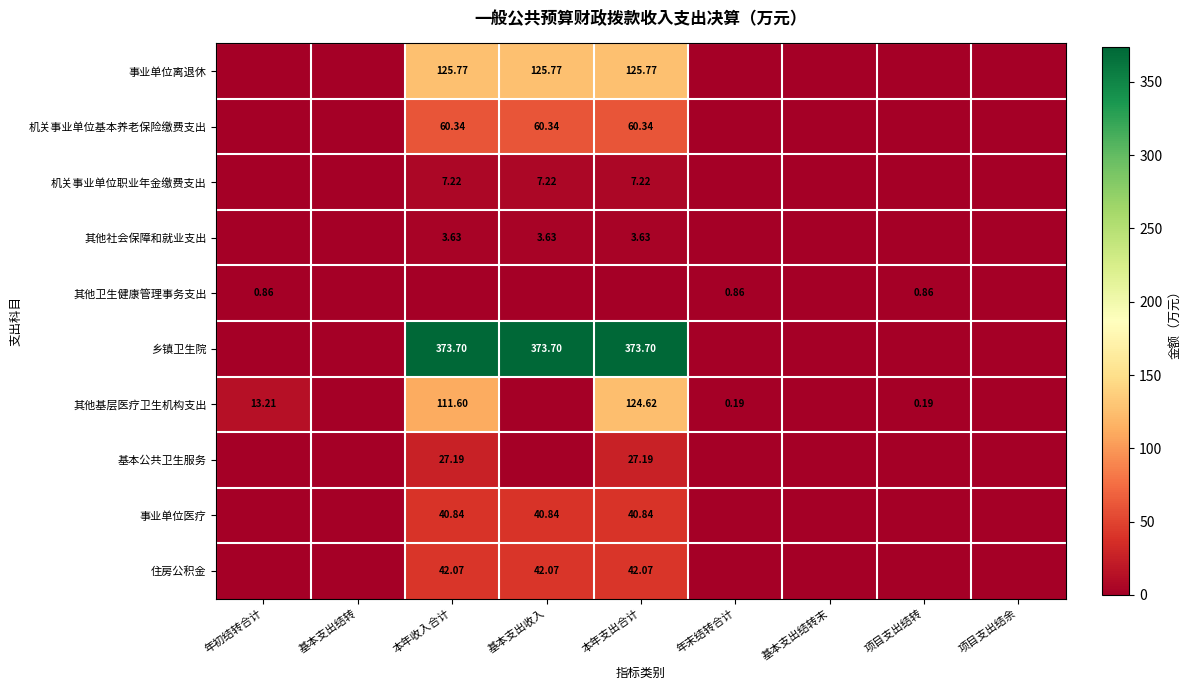

What is the spread (max minus min) of values at 年初结转合计?

13.2